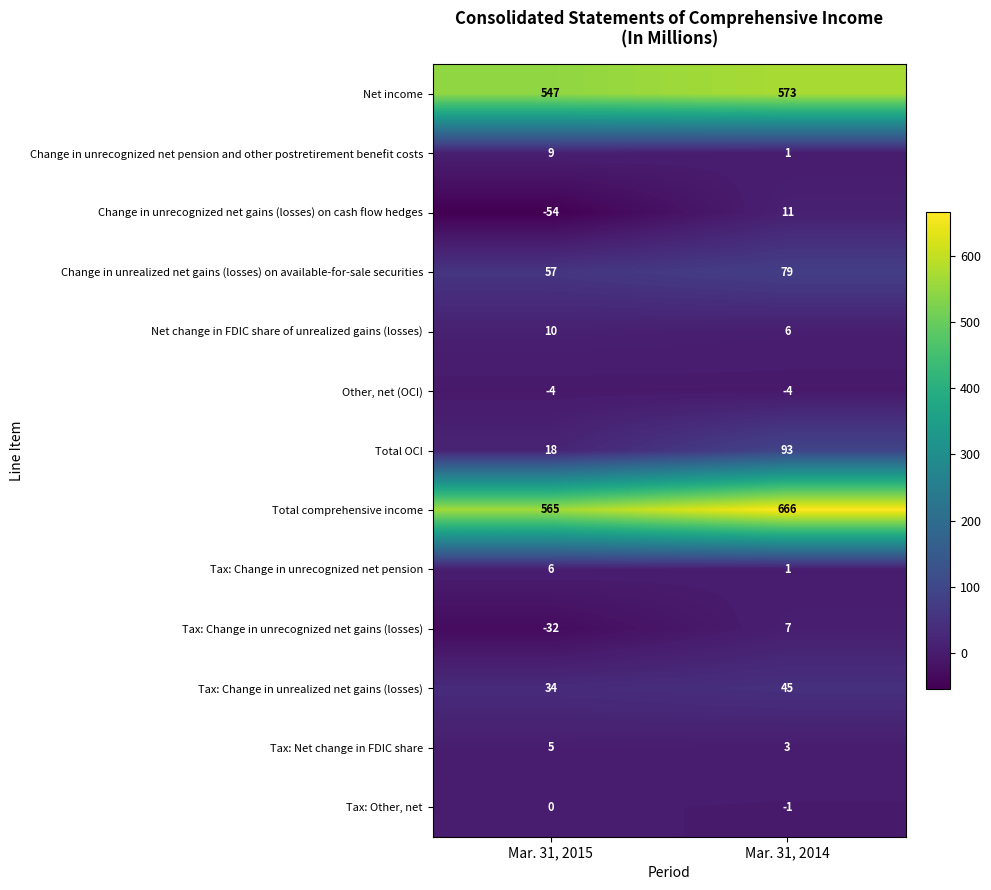

Which category has the lowest value across all series?

Mar. 31, 2015